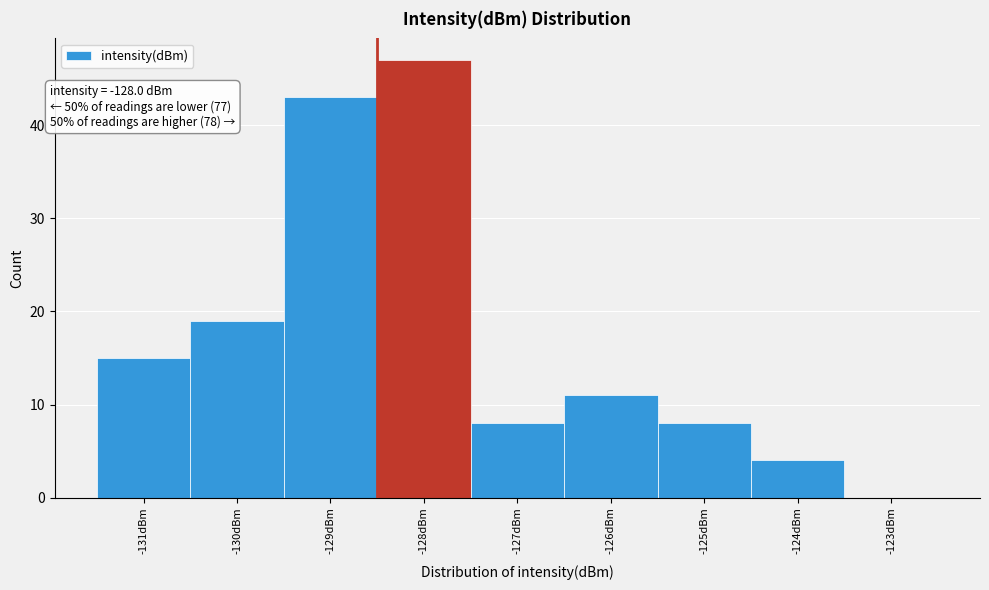

Reading left to right, transcribe all the data shown in this chart.

-131dBm=15	-130dBm=19	-129dBm=43	-128dBm=47	-127dBm=8	-126dBm=11	-125dBm=8	-124dBm=4	-123dBm=0